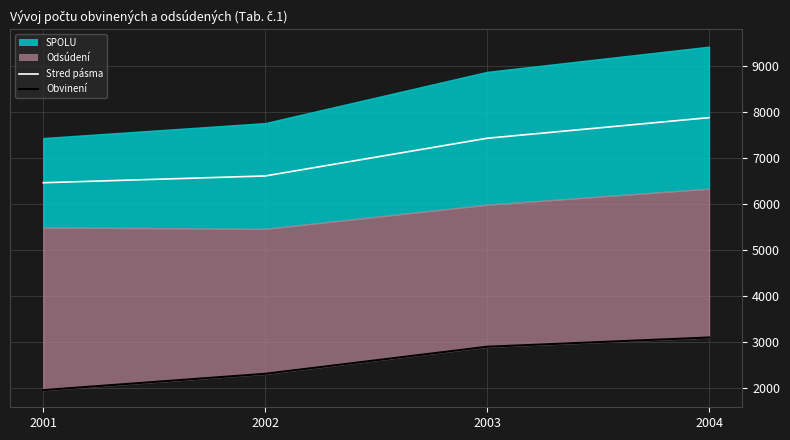

How many values in the Stred pásma series exceed 7428?

1